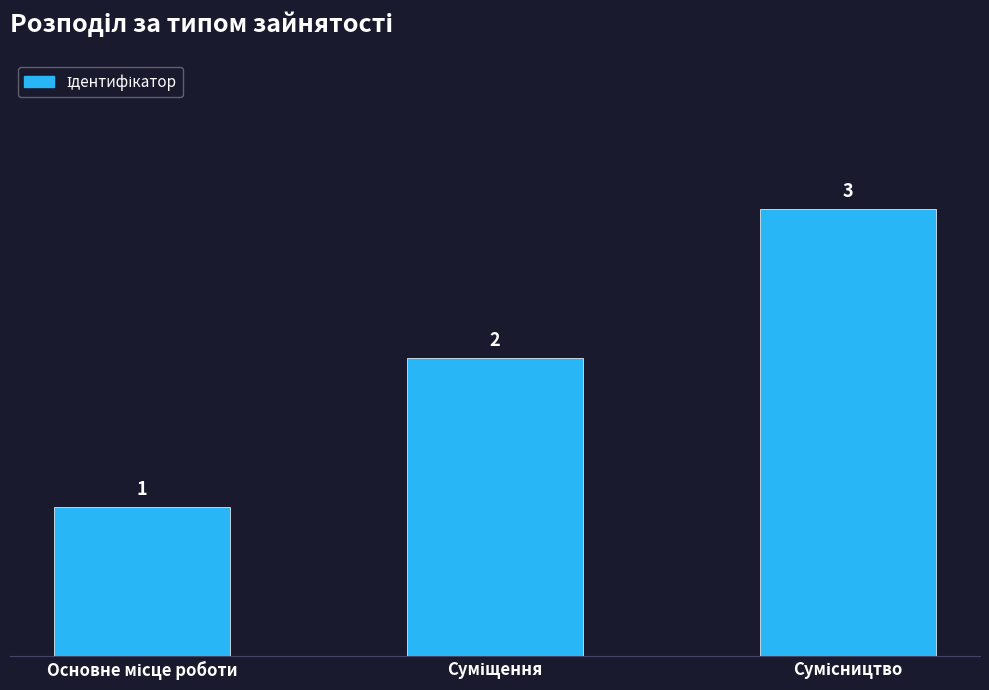

How many values are between 1 and 3?

3